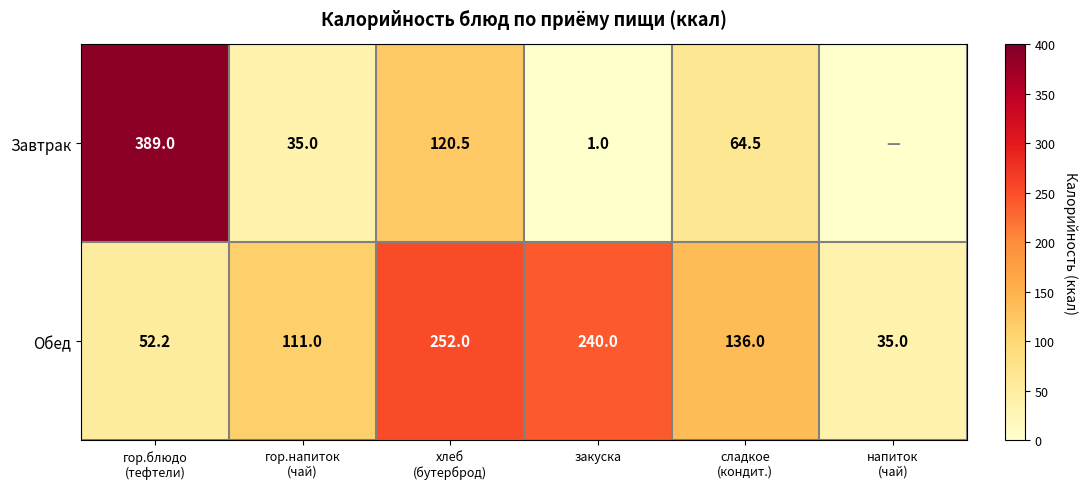

The Завтрак series shows 1.0 at закуска. True or false?

True